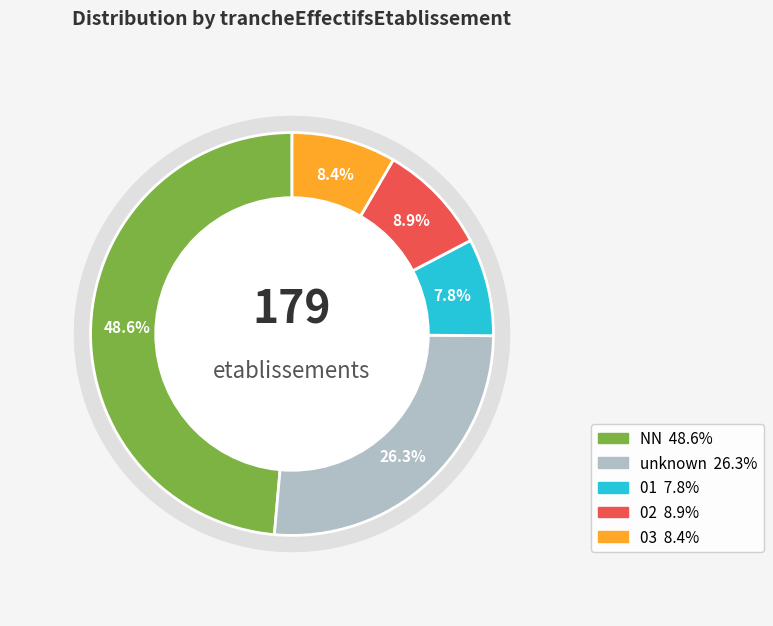

What is the smallest slice in the pie chart?

01